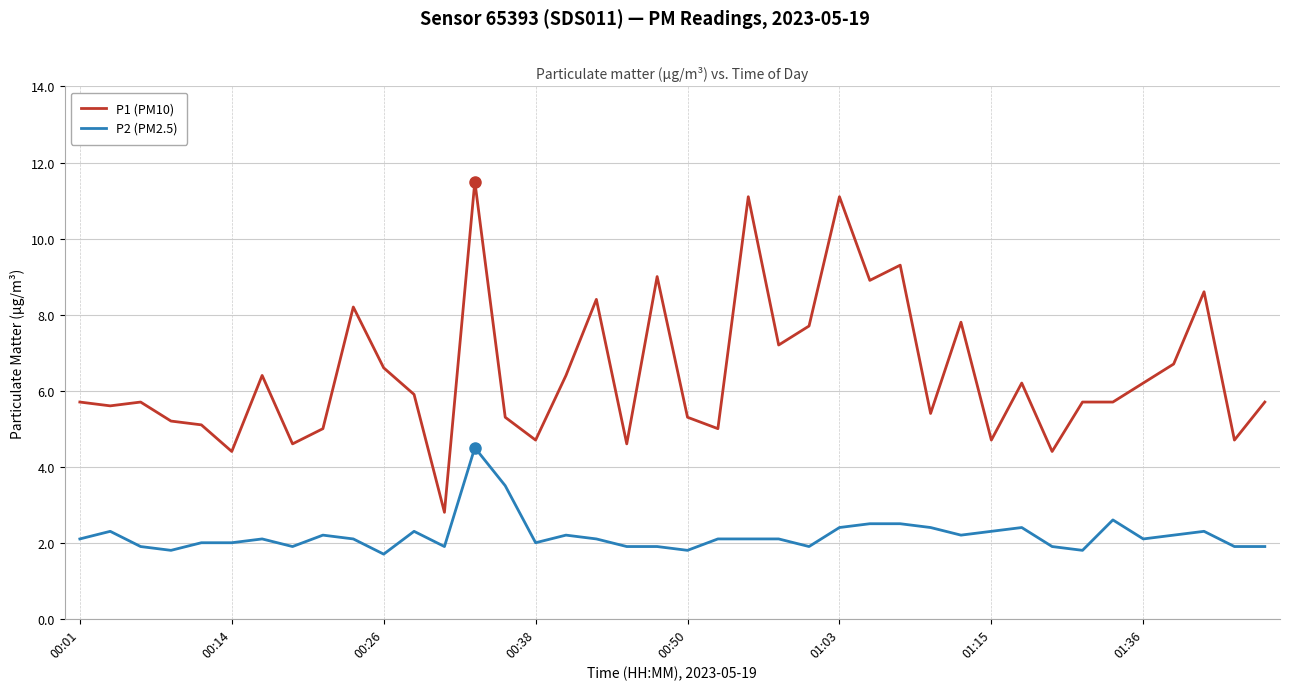

What is the greatest value displayed?

11.5